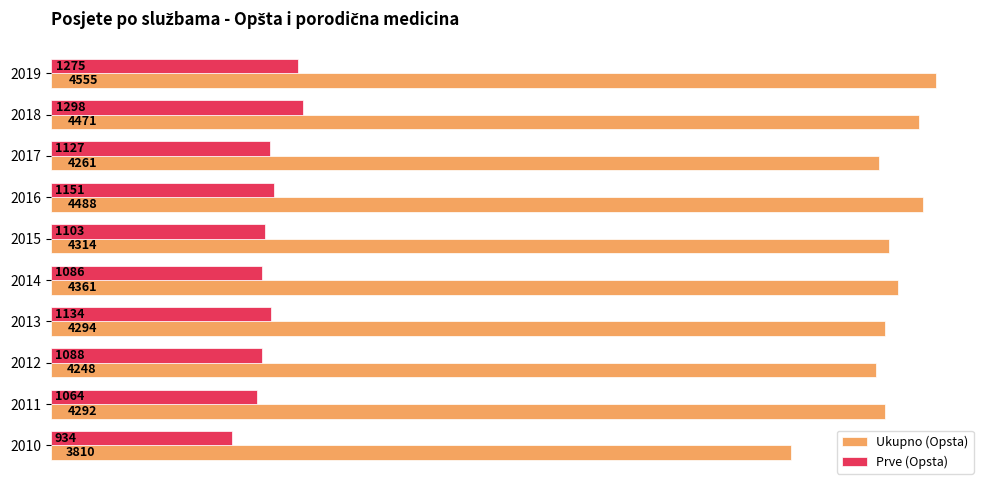

Count the number of categories in the chart.

10